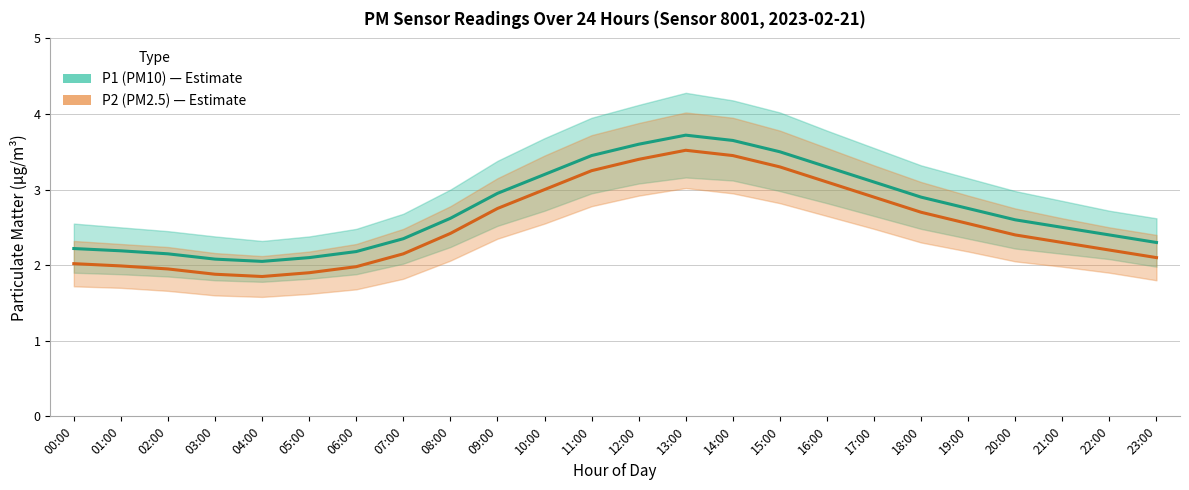

Between 20:00 and 13:00, which is larger?

13:00